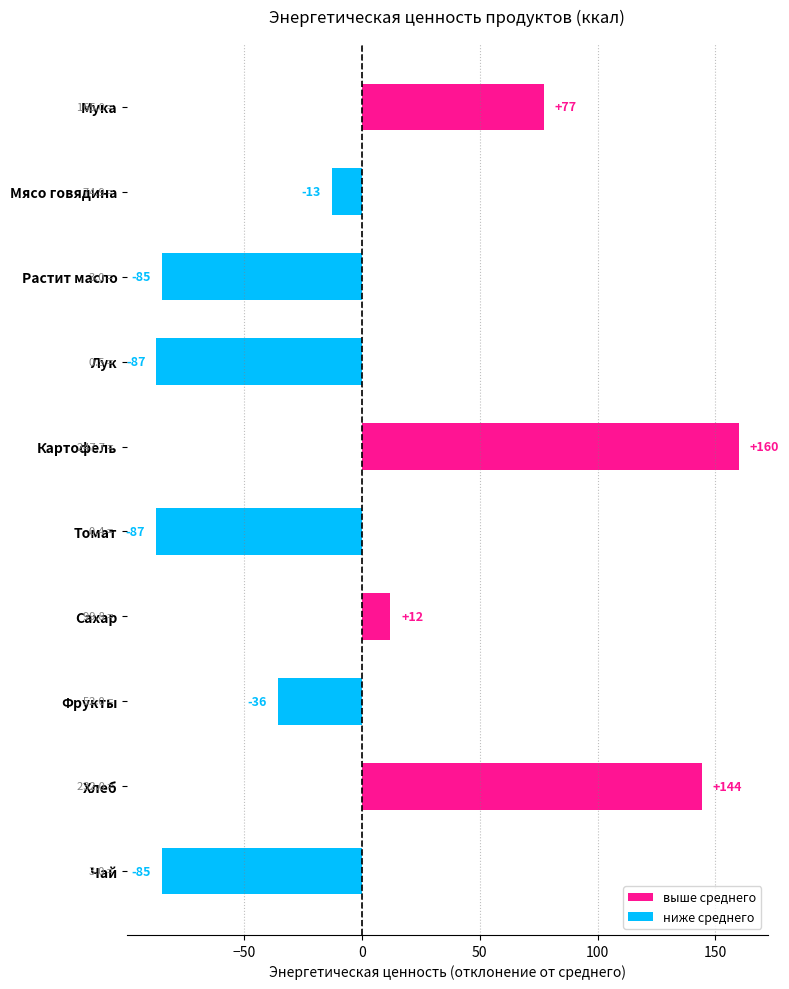

Between Картофель and Чай, which is larger?

Картофель